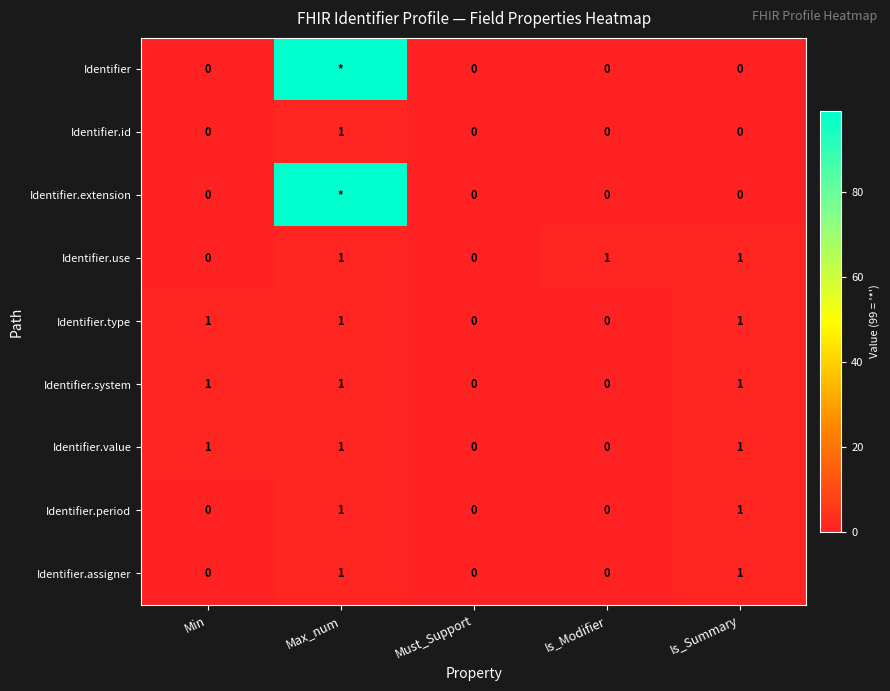

Which category has the highest value across all series?

Max_num